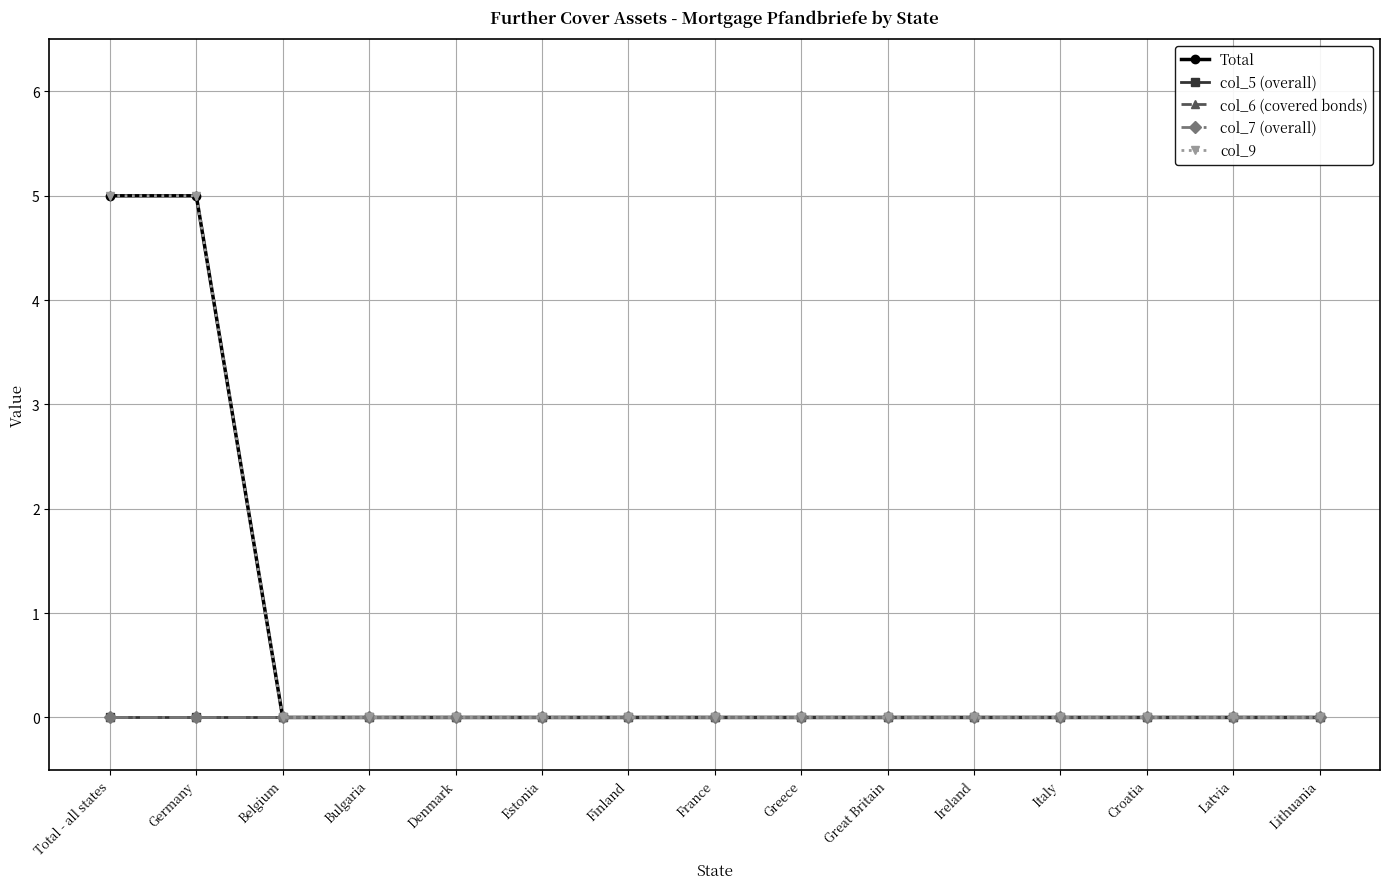

Does the chart have visible grid lines?

Yes